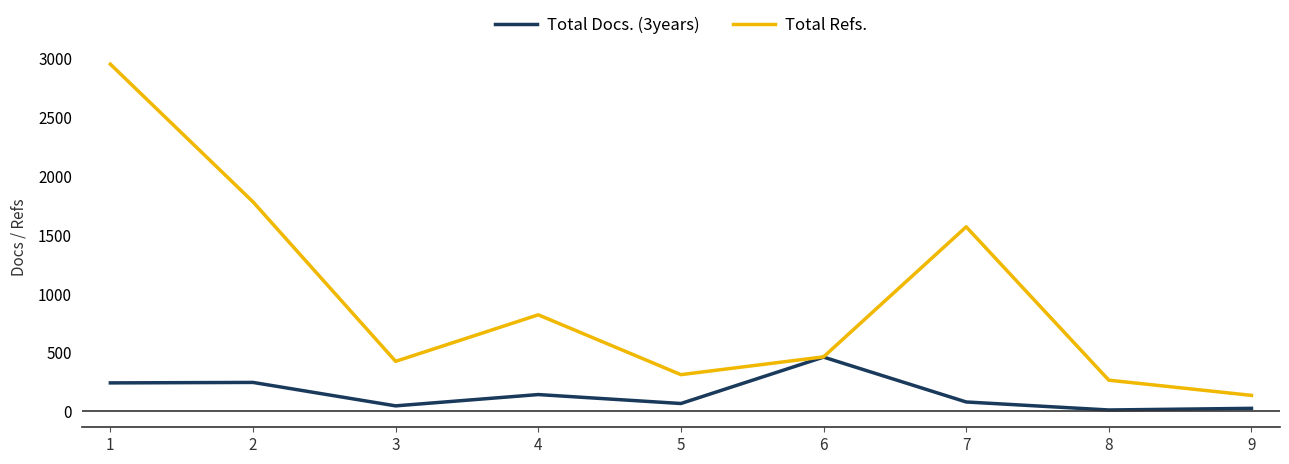

How many values in the Total Refs. series exceed 463?

4